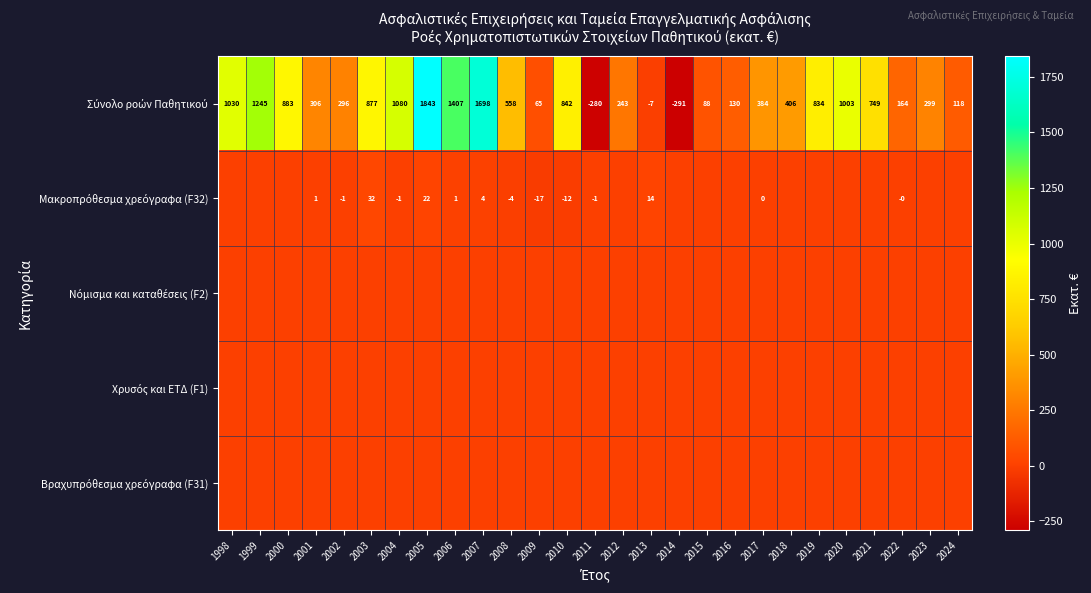

Between 2006 and 2021, which series saw the biggest shift?

Σύνολο ροών Παθητικού